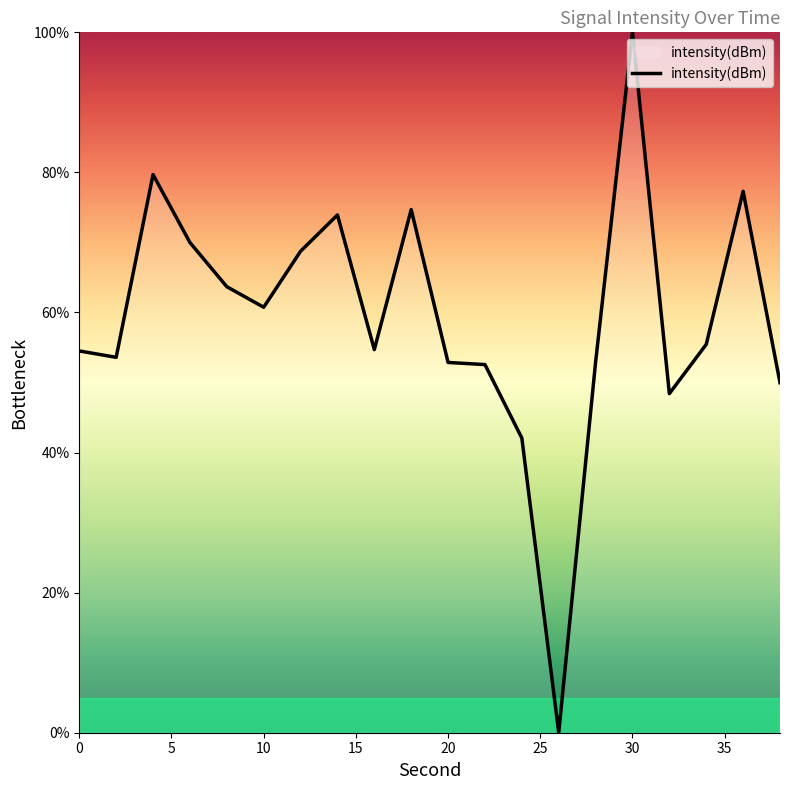

What is the greatest value displayed?

100.0